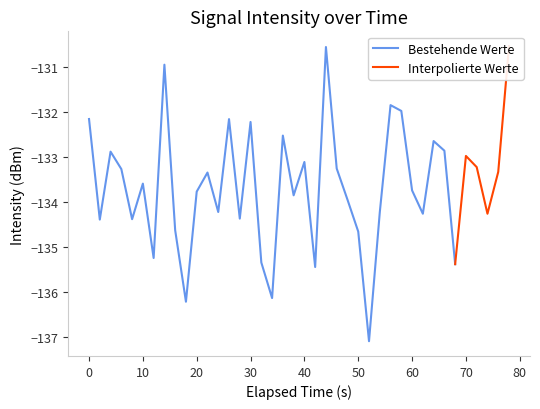

How many data points are above -133?

13